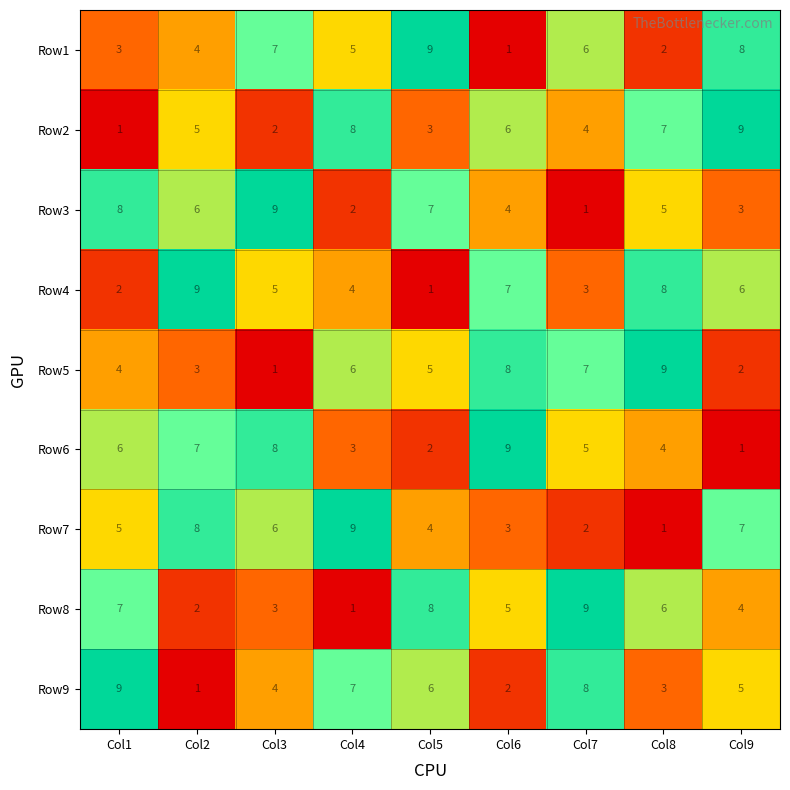

Which category has the highest value in the Row7 series?

Col4